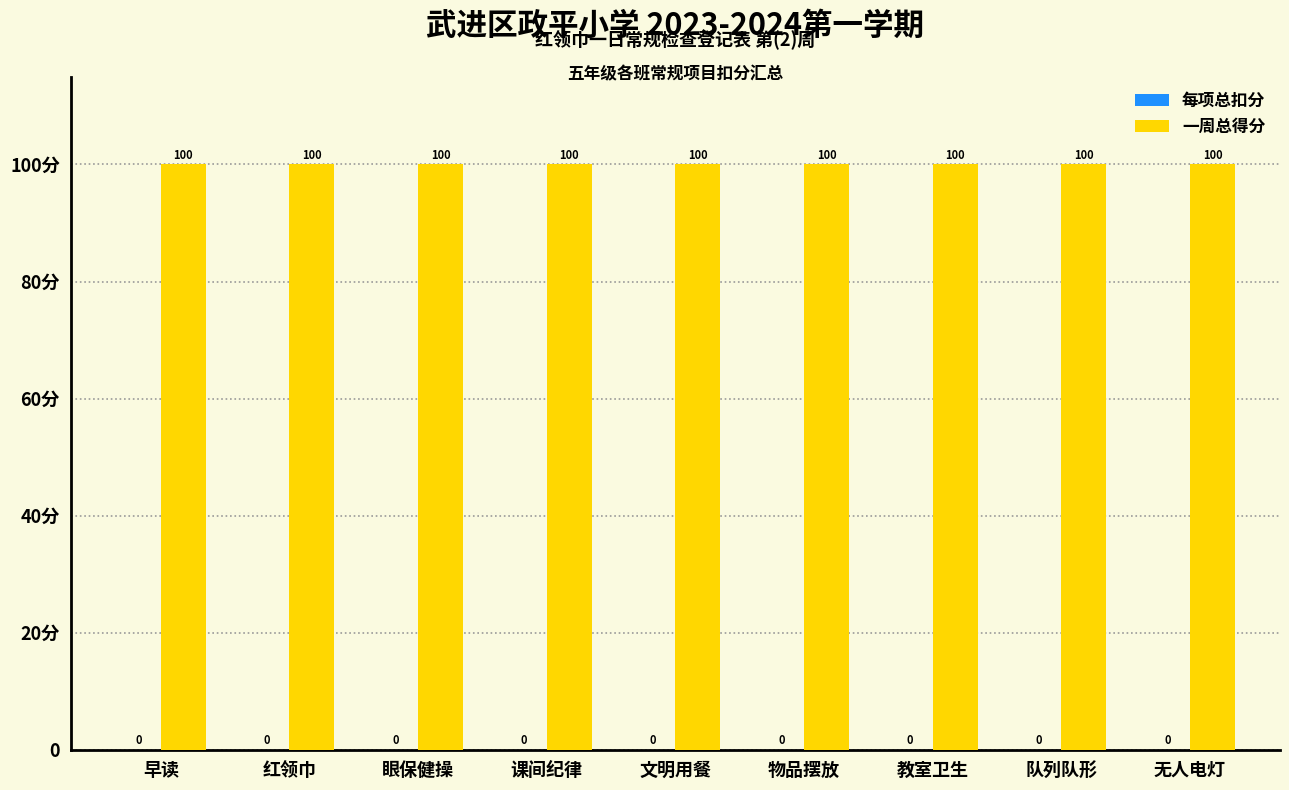

Between 课间纪律 and 队列队形, which series saw the biggest shift?

每项总扣分